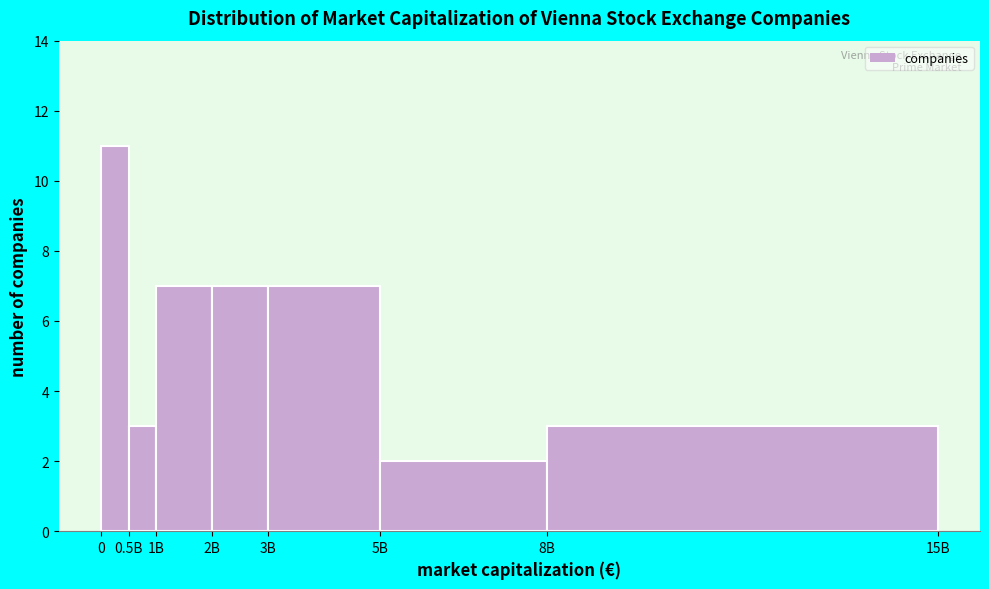

Reading right to left, transcribe all the data shown in this chart.

3	2	7	7	7	3	11